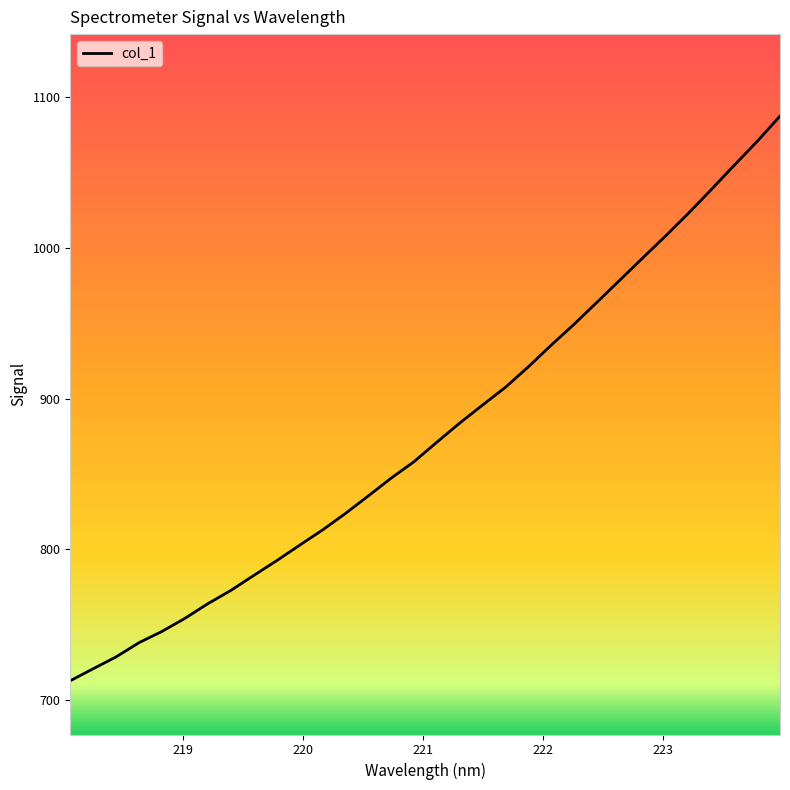

What is the smallest value displayed?

712.9